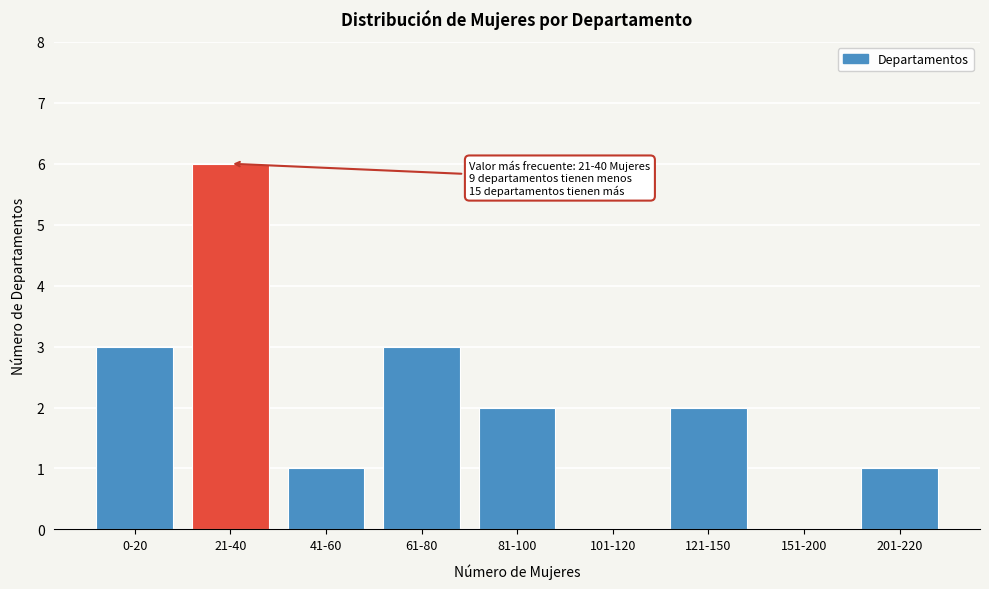

Reading left to right, extract all data points from this chart.

0-20=3	21-40=6	41-60=1	61-80=3	81-100=2	101-120=0	121-150=2	151-200=0	201-220=1